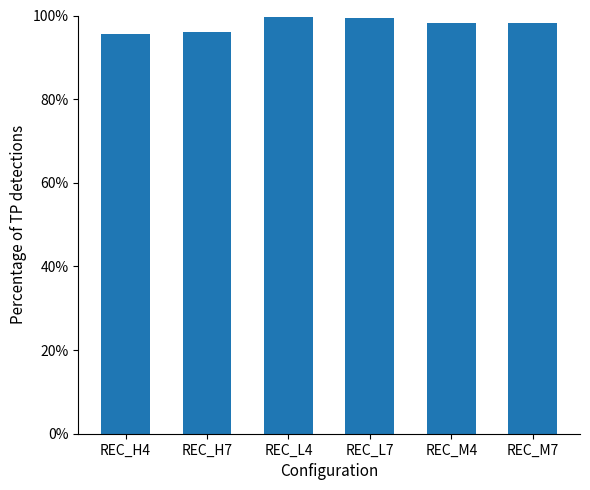

What is the label of the 2nd bar from the left?

REC_H7